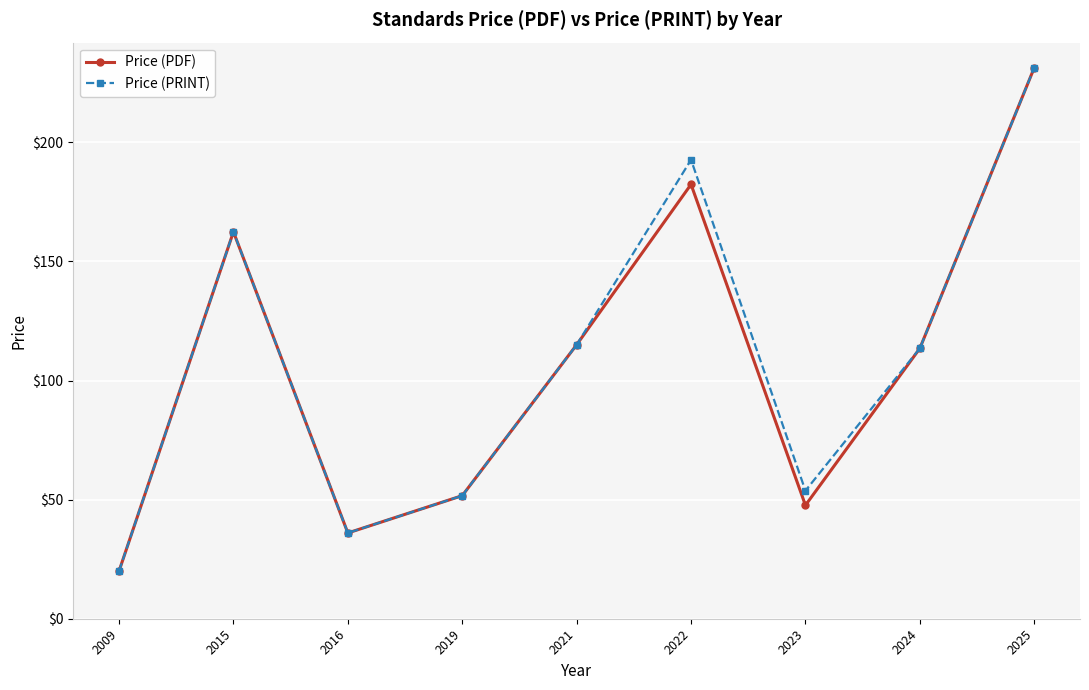

What is the value of the Price (PRINT) point at the 2nd from the left?

162.4